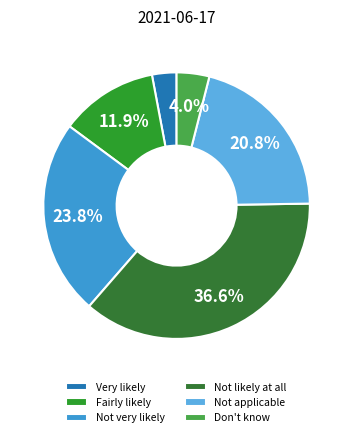

What is the largest slice in the pie chart?

Not likely at all